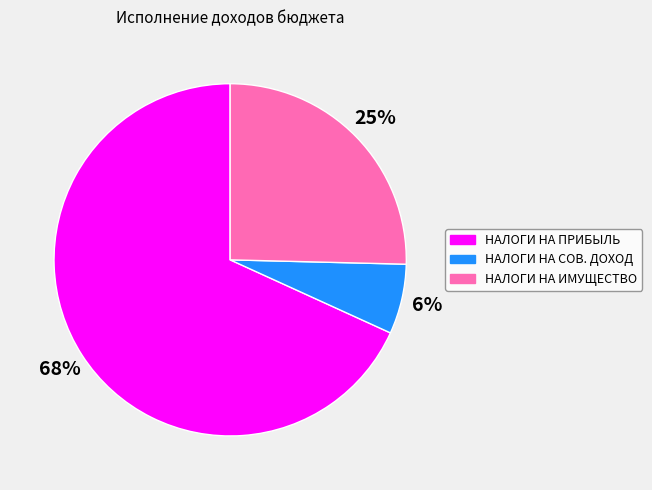

To the nearest percent, what is the average slice percentage?

33%